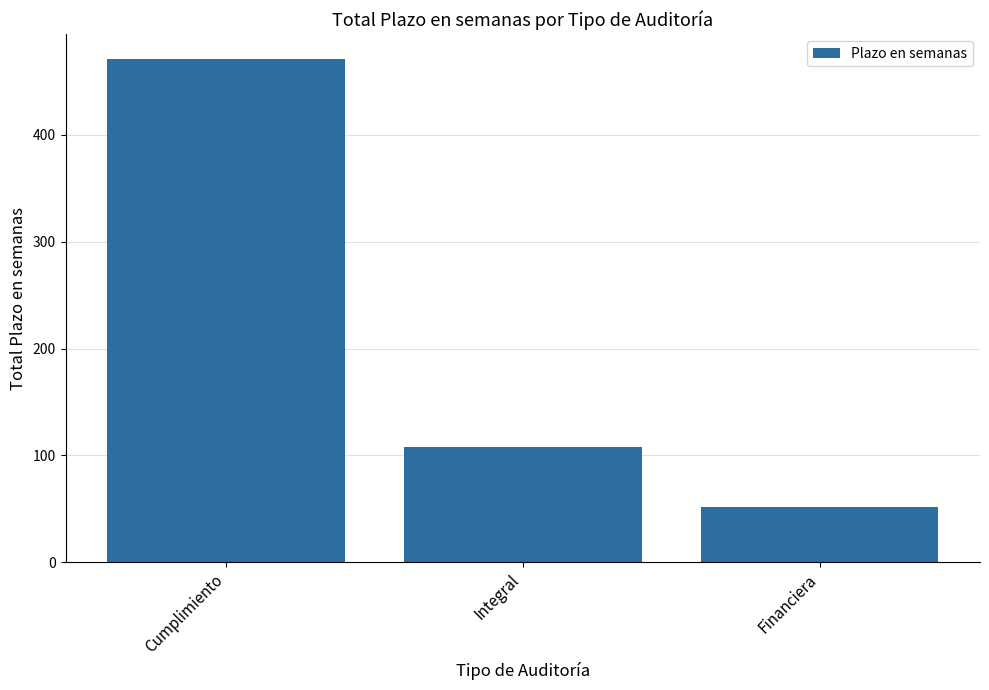

How many data points are less than 107?

1